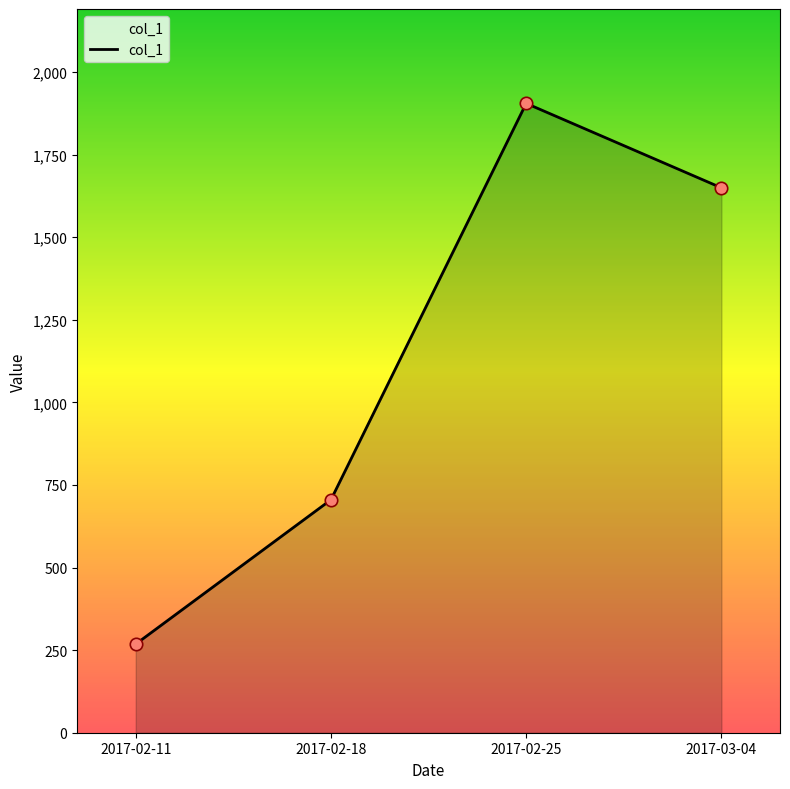

What is the ratio of the value at 2017-03-04 to the value at 2017-02-25?

0.9